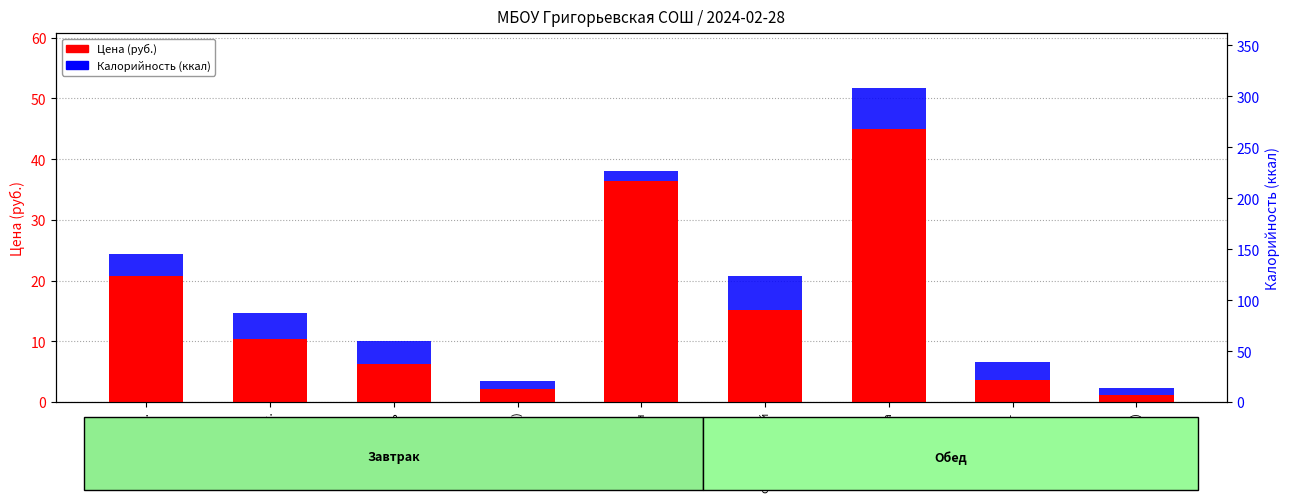

What are all the series names shown in the legend?

Цена (руб.), Калорийность (ккал)